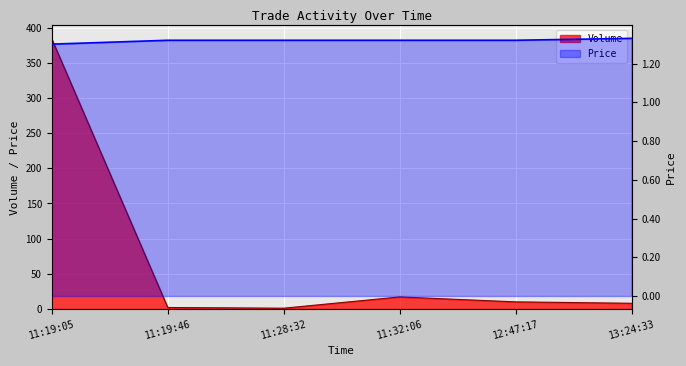

What is the difference between the Volume values at 11:19:46 and 11:19:05?

382.0